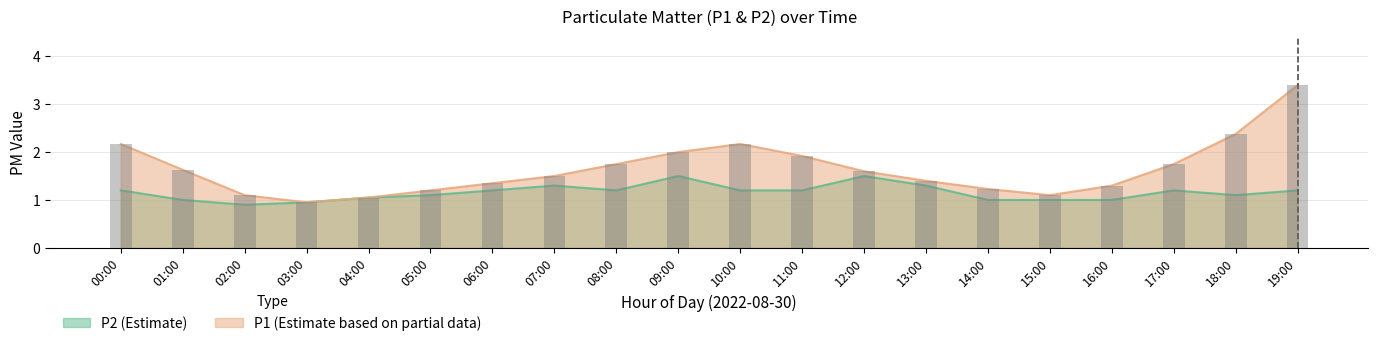

Which series has the widest spread of values?

P1